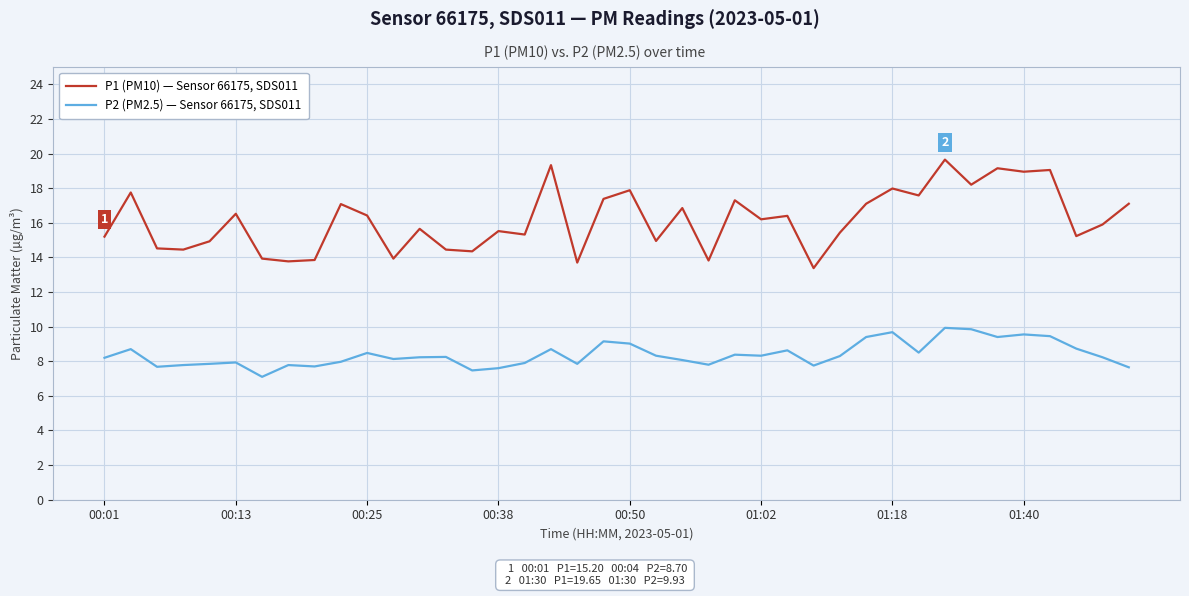

Which series has the largest range (max minus min)?

P1 (PM10) — Sensor 66175, SDS011